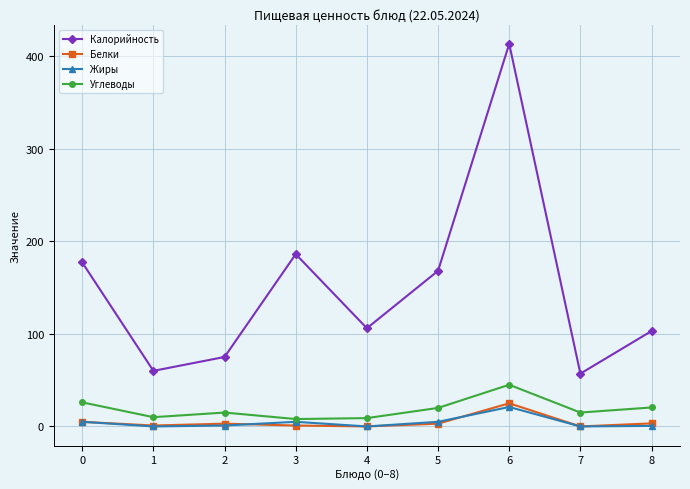

At how many categories does at least one series exceed 89?

6